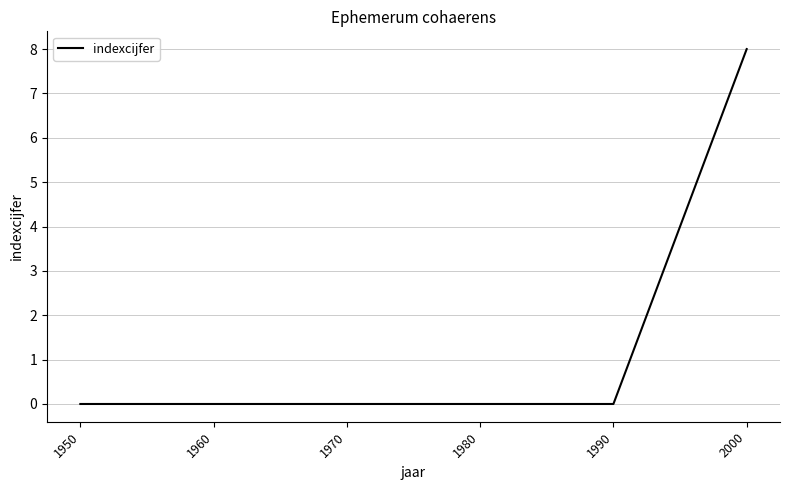

Reading right to left, what are all the values shown in this chart?

8	0	0	0	0	0